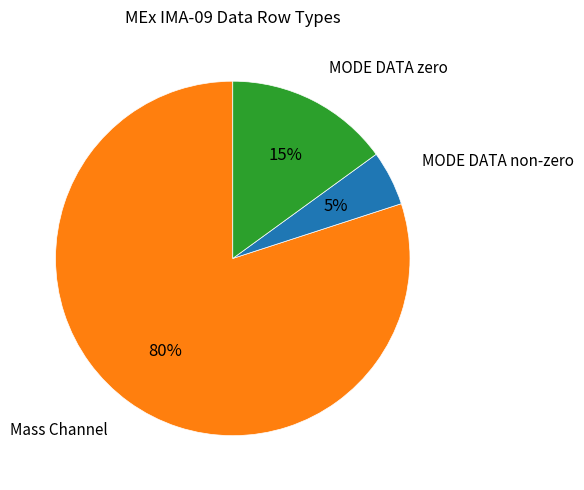

Is there a majority slice in this chart?

Yes